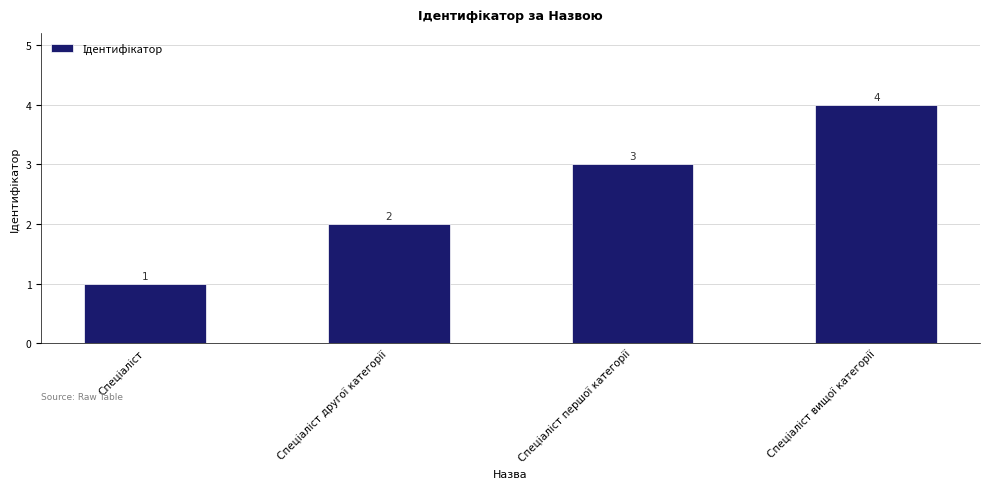

What is the value of the 4th bar from the left?

4